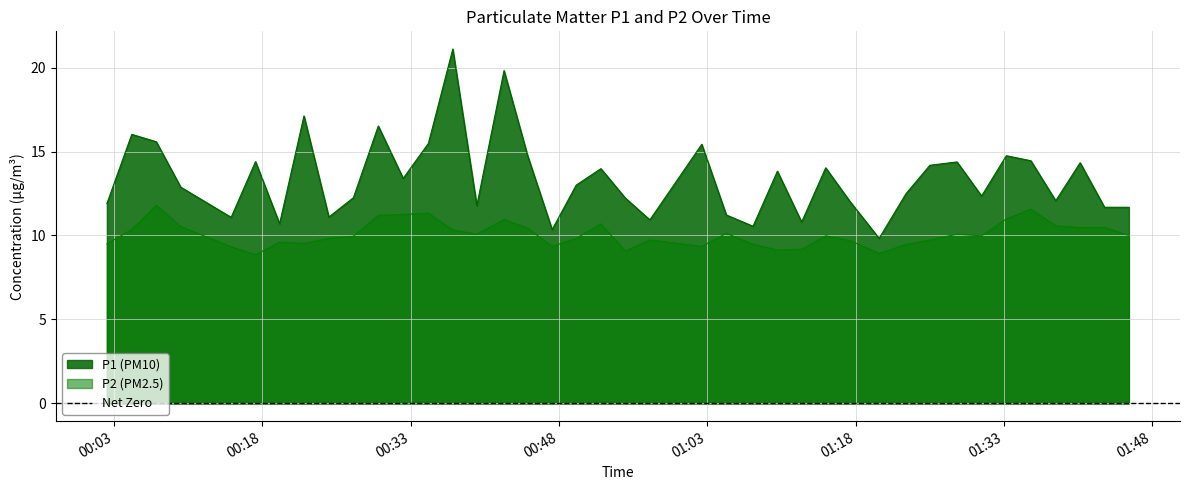

True or false: P2 and P1 cross at least once.

False